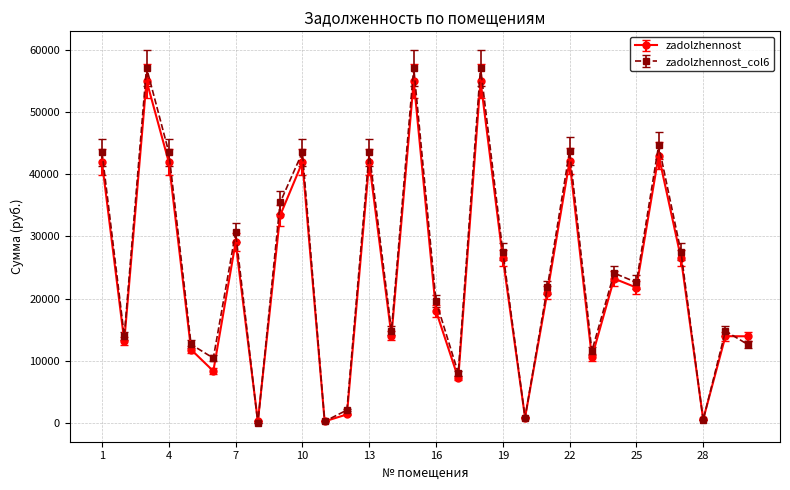

What is the maximum value for zadolzhennost?

55025.9